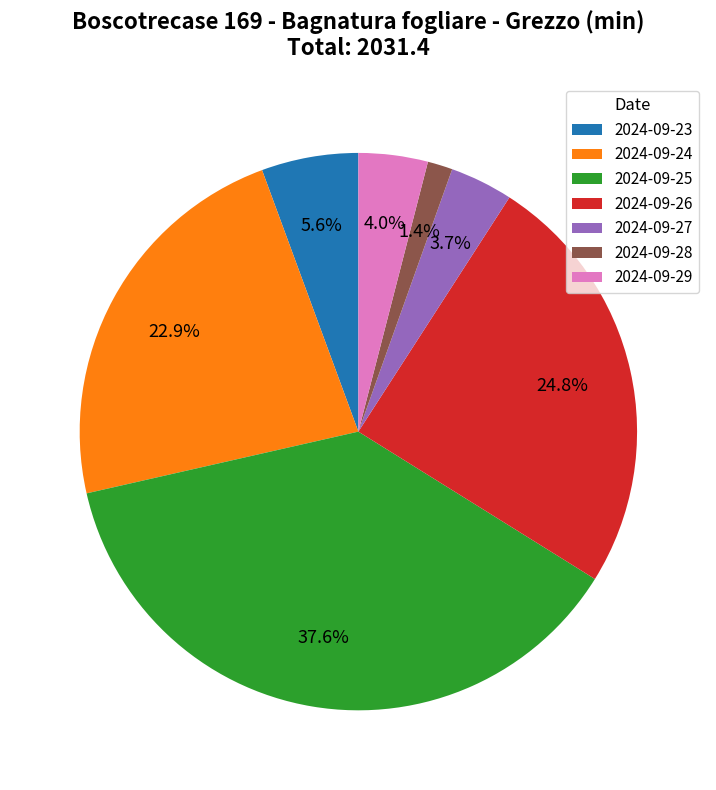

Which category has the biggest portion of the pie?

2024-09-25